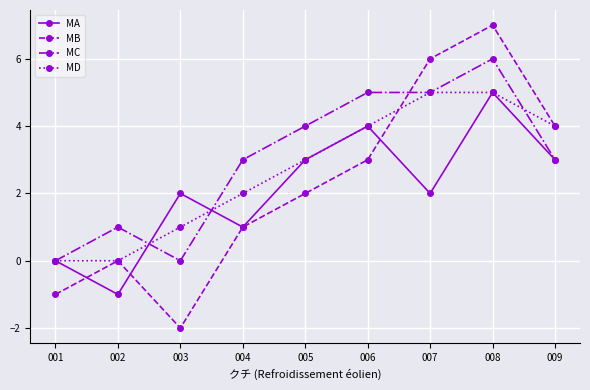

At which category does the chart reach its minimum across all series?

003